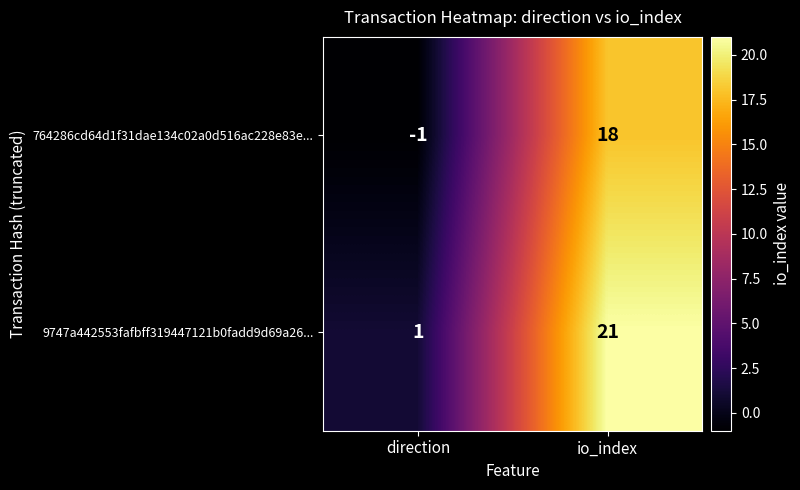

What is the greatest value displayed?

21